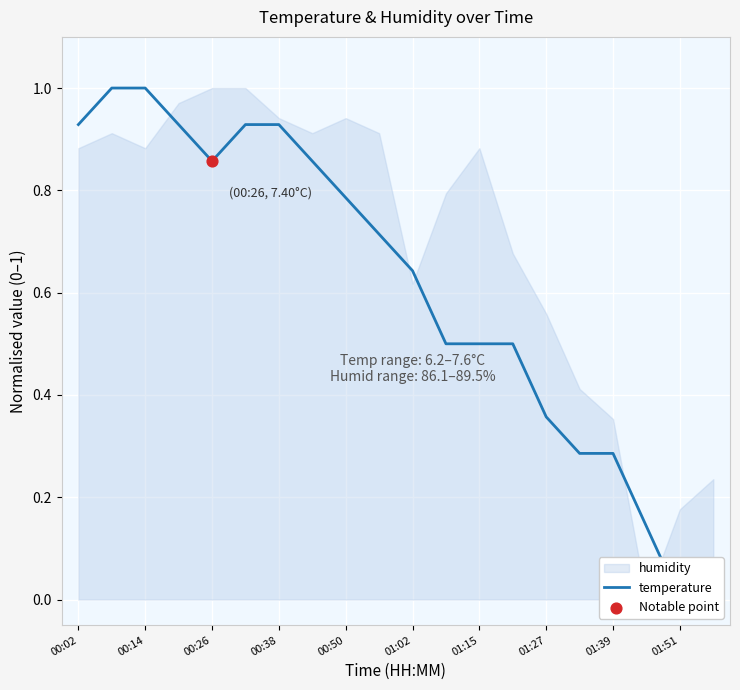

Which has a higher value, 17 or 01:51?

01:51